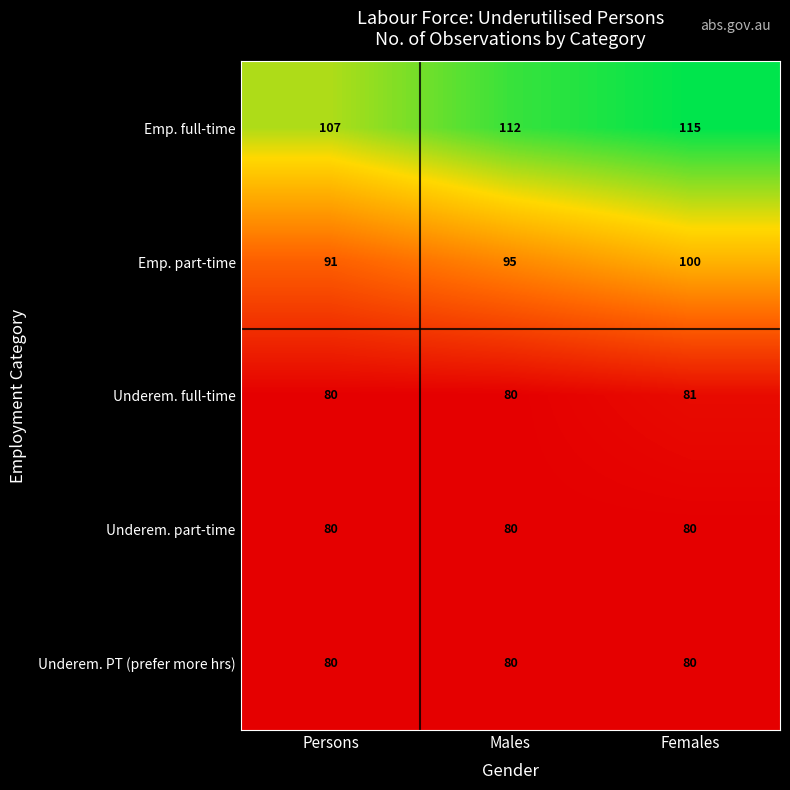

What is the total value across all series at Persons?

438